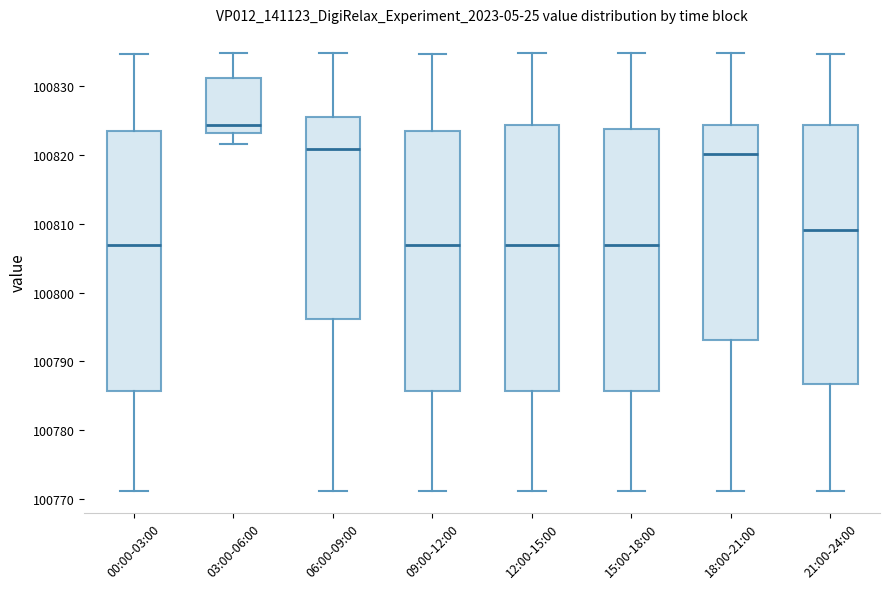

Which box's median line is the highest?

03:00-06:00